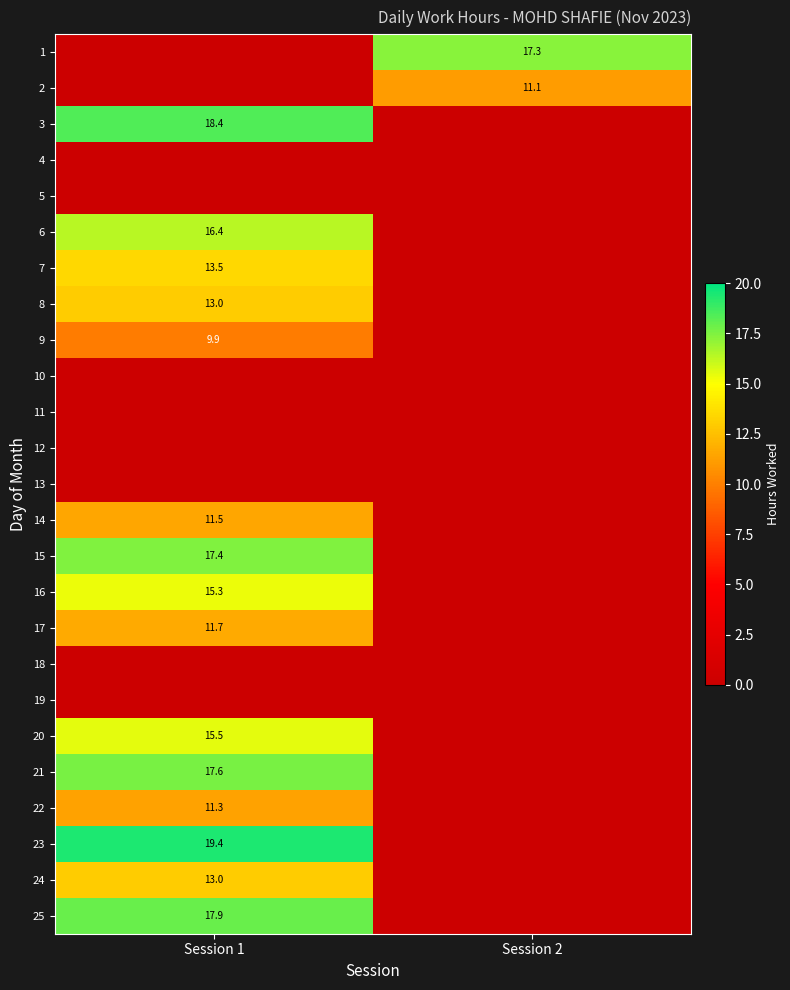

List the labels in order of 6 value, largest first.

Session 1, Session 2